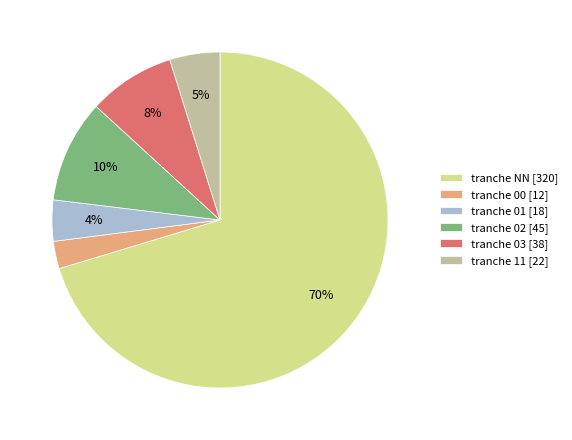

True or false: tranche 03 [38] accounts for 8% of the total.

True